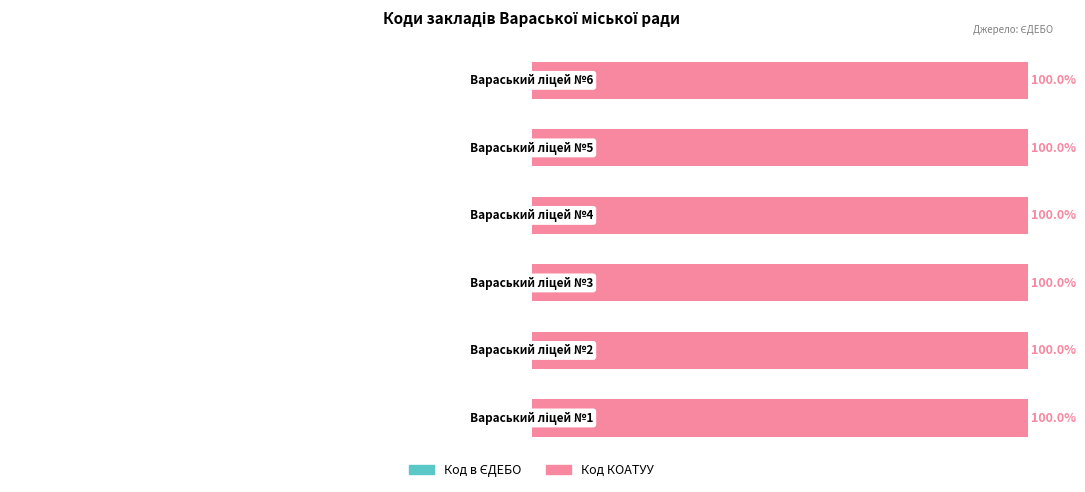

How many bars are there in each group?

2